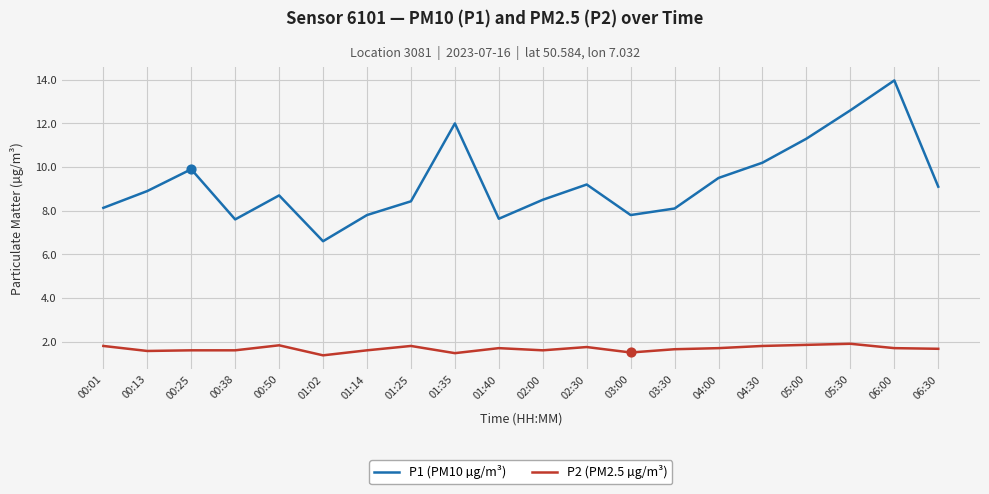

What are all the series names shown in the legend?

P1 (PM10 µg/m³), P2 (PM2.5 µg/m³)